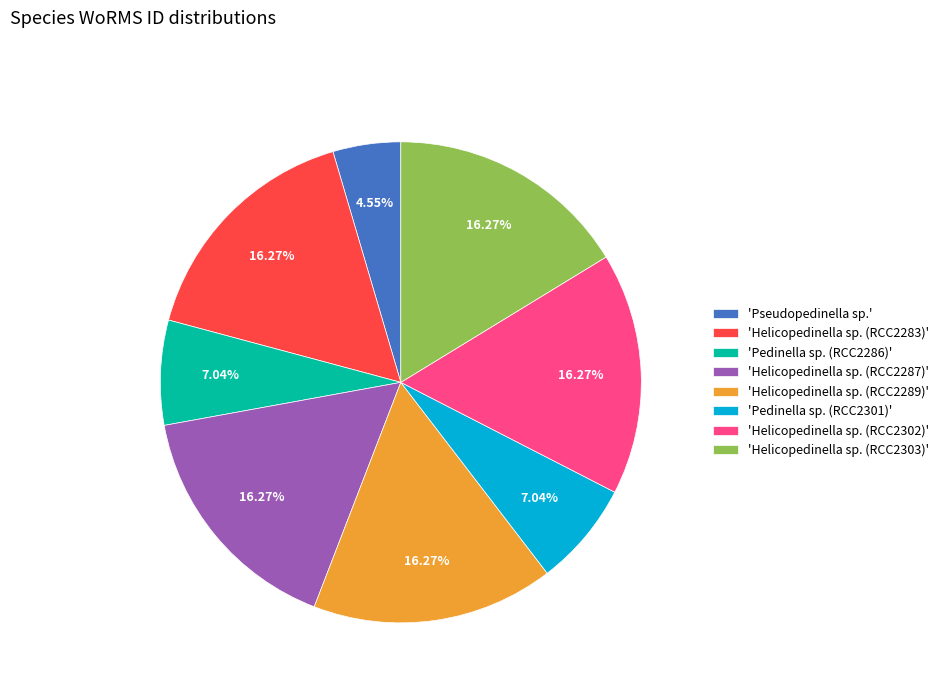

Approximately how many times larger is the value at 'Helicopedinella sp. (RCC2289)' compared to 'Helicopedinella sp. (RCC2302)'?

1.0